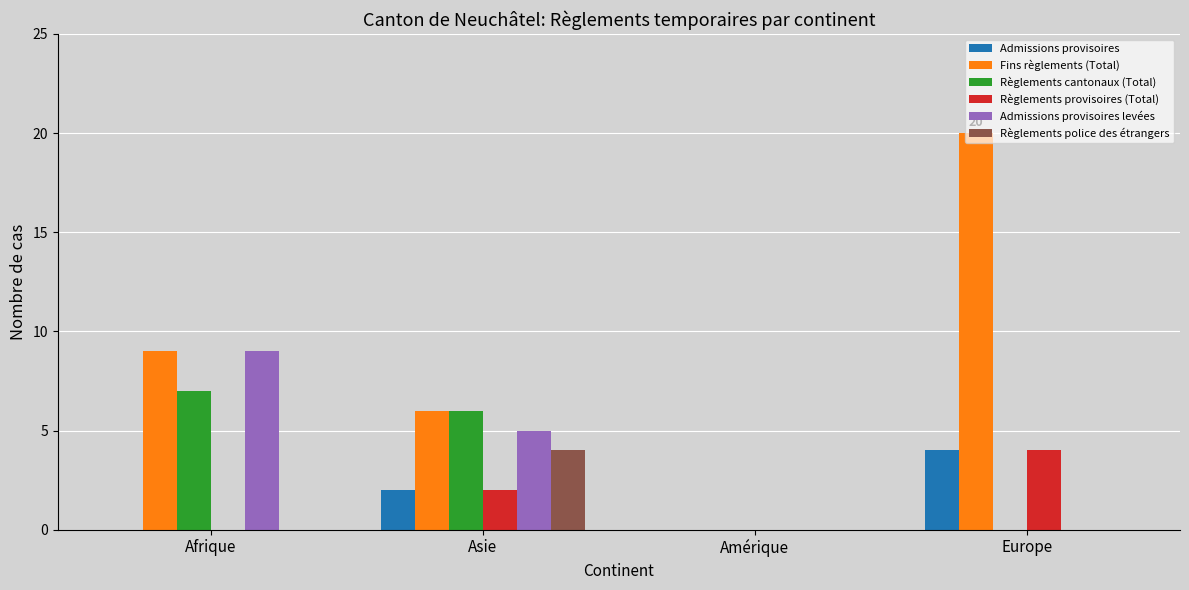

At which label does Admissions provisoires reach its peak?

Europe